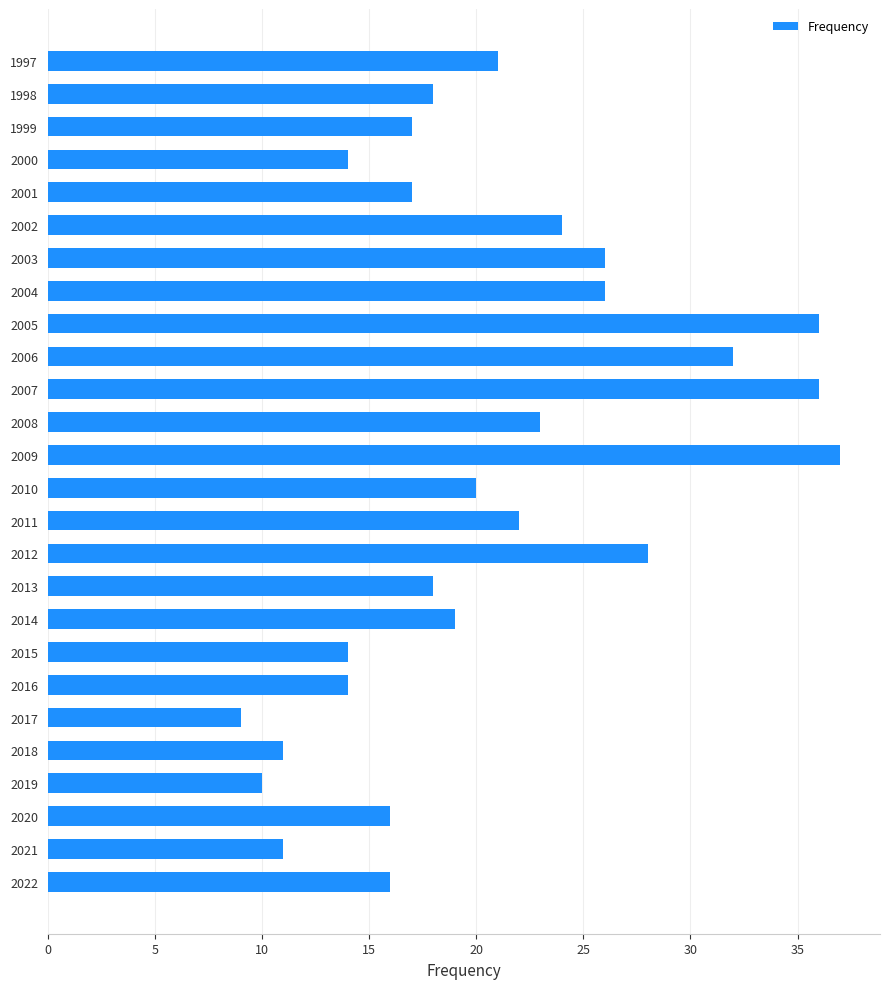

Which label corresponds to the smallest value in the chart?

2017